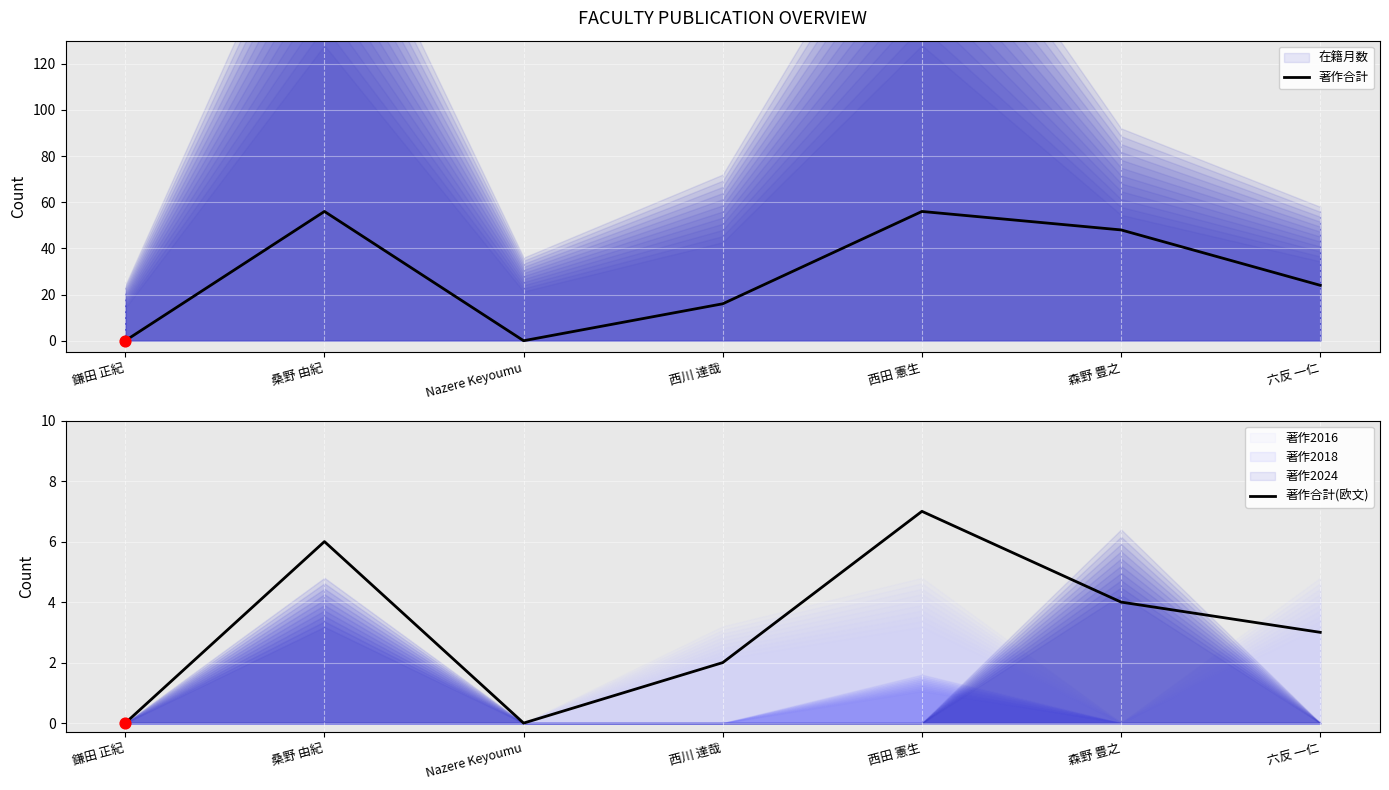

Which series reaches the minimum Y coordinate?

著作合計